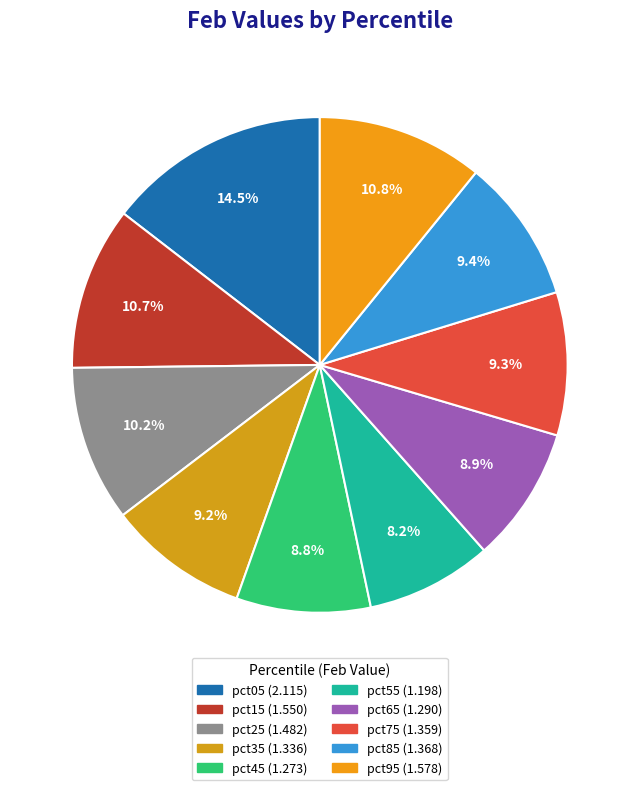

How many segments does this pie chart have?

10